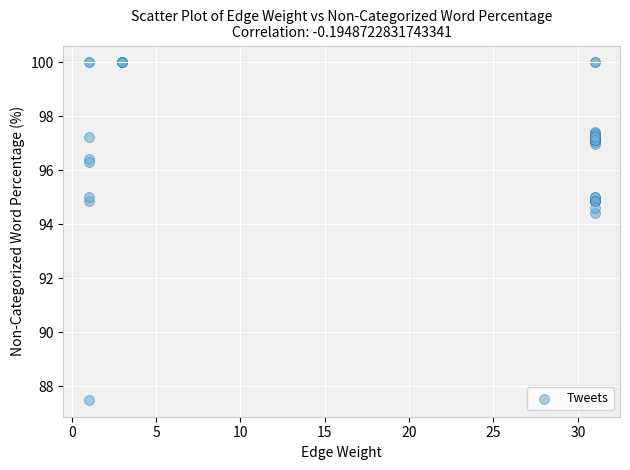

What Y value in the scatter plot is closest to 93?

94.4